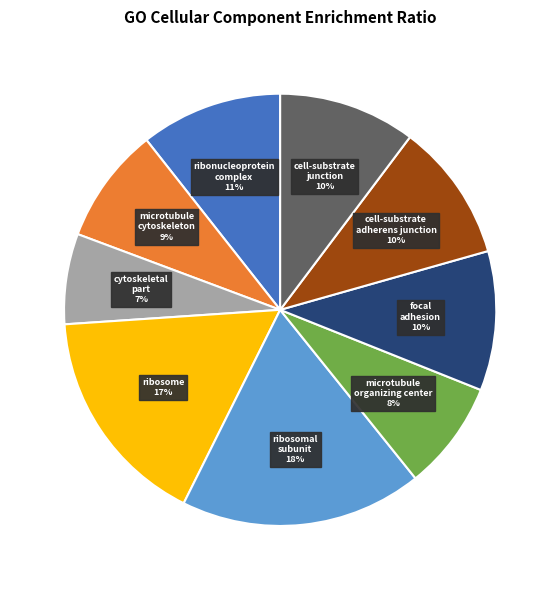

Is there any slice that represents more than half of the pie?

No